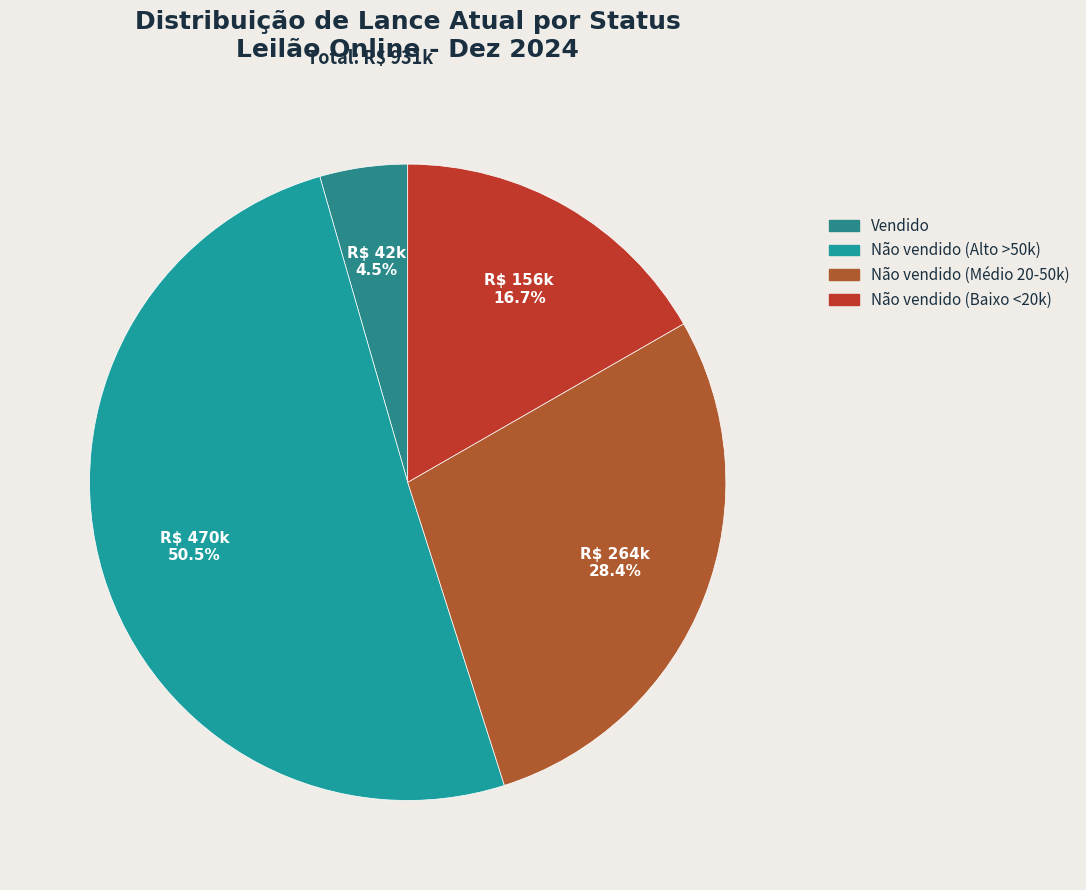

To the nearest percent, what is the average slice percentage?

25%